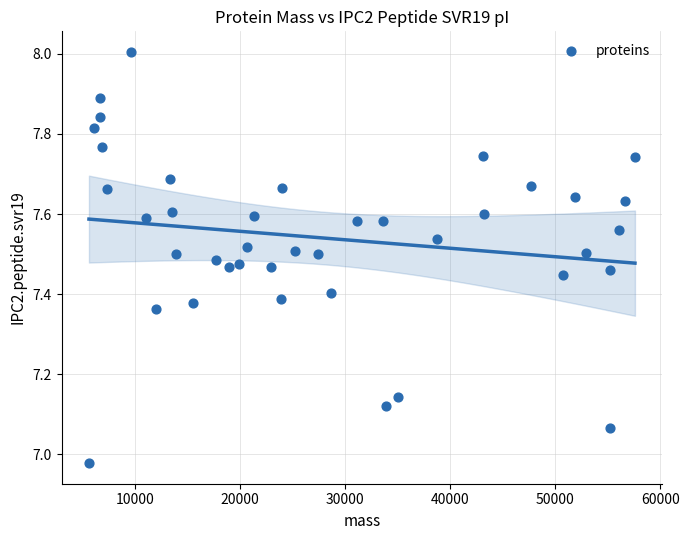

What is the range of X values (max minus min)?

51965.0